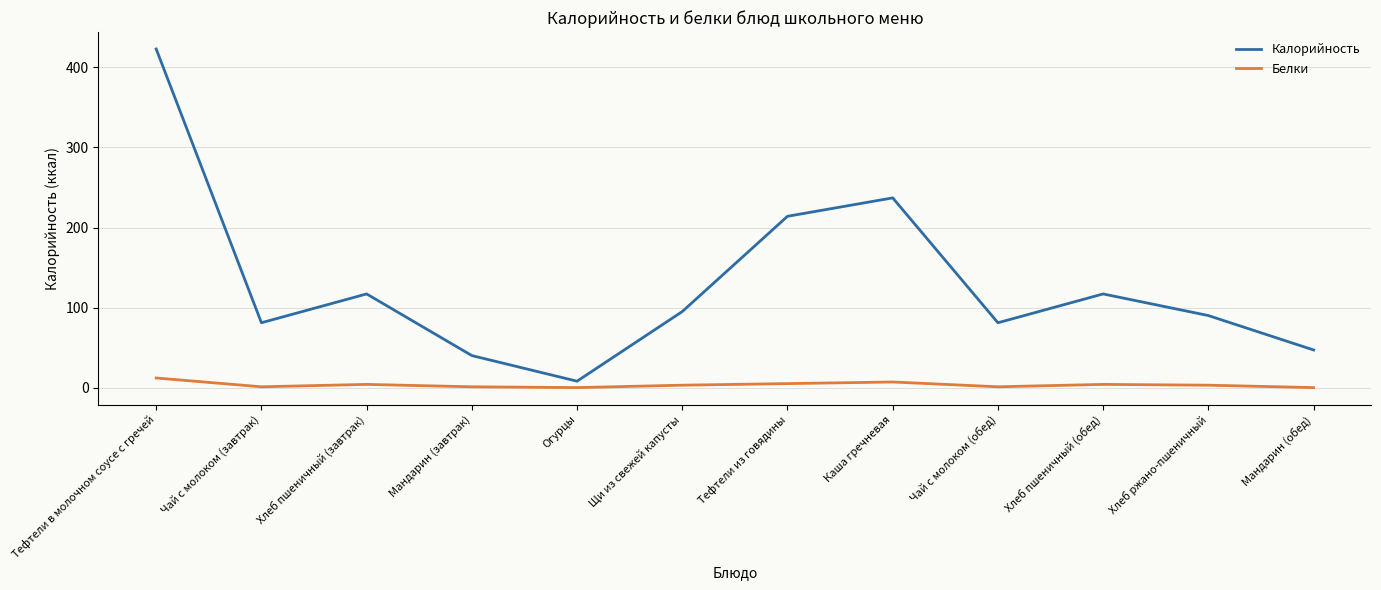

At Чай с молоком (завтрак), list the series in order from smallest to largest.

Белки, Калорийность